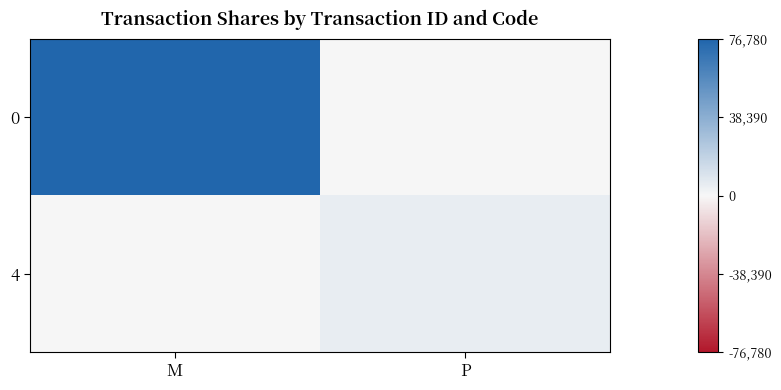

List the series in order of their overall mean, lowest first.

4, 0